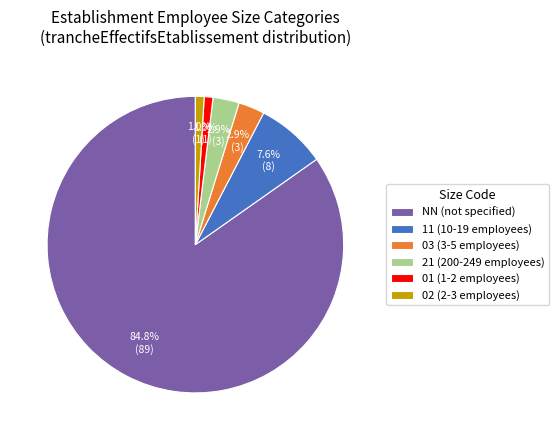

Count the number of slices in the pie.

6